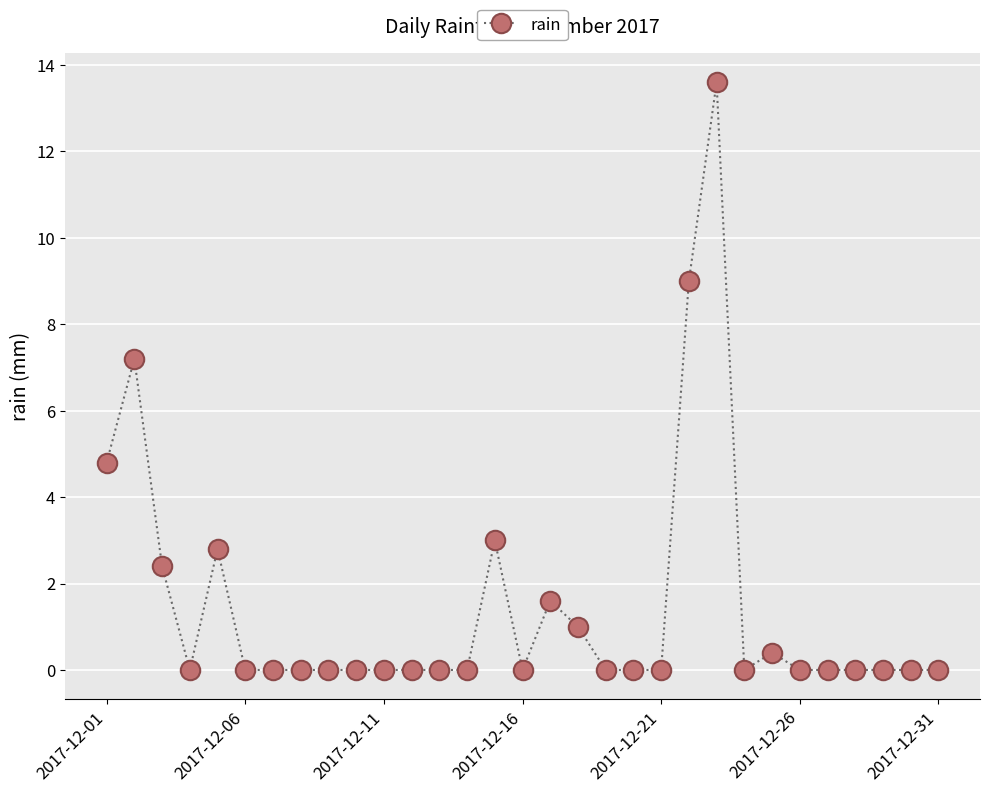

What is the maximum value shown in the chart?

13.6